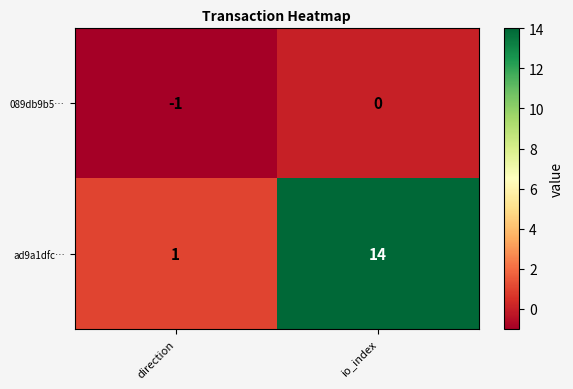

Reading left to right, transcribe all the data shown in this chart.

089db9b5…: direction=-1	io_index=0
ad9a1dfc…: direction=1	io_index=14